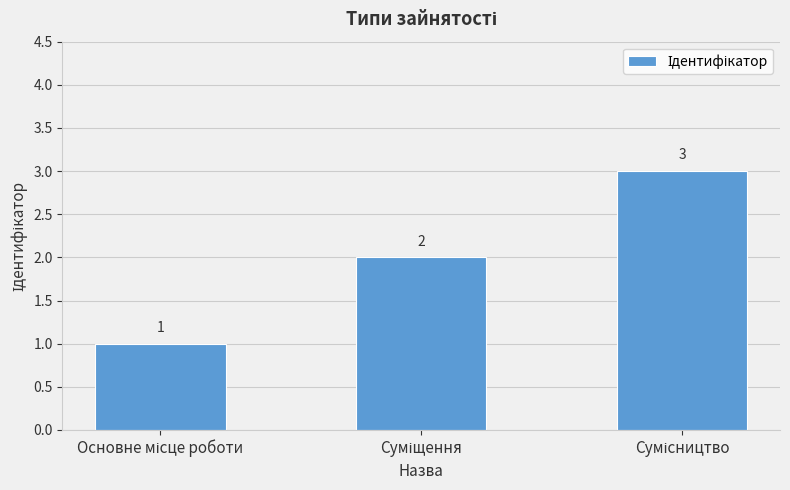

What is the difference between the maximum and minimum values?

2